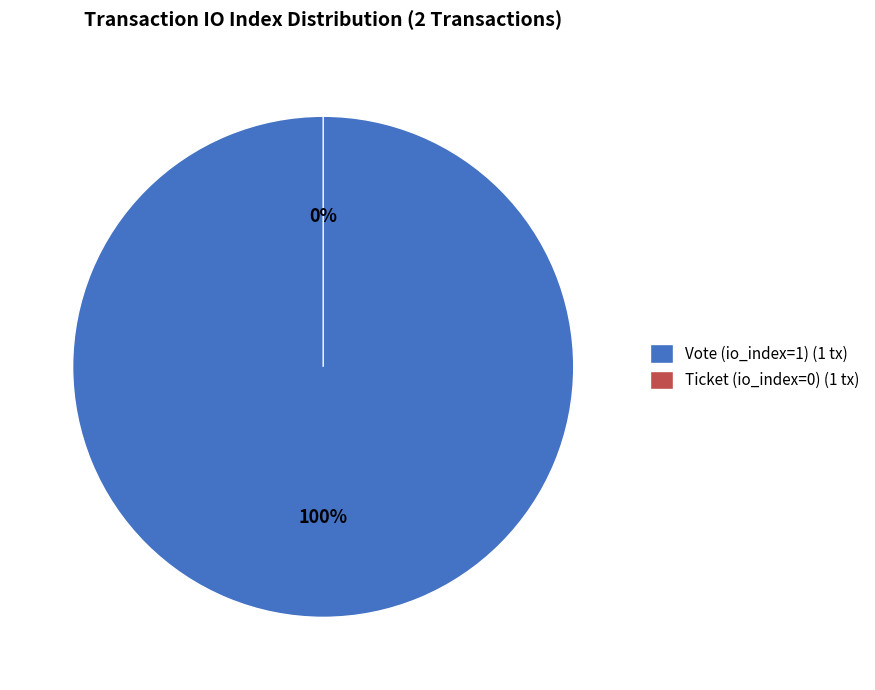

Which category accounts for the majority?

Vote (io_index=1)